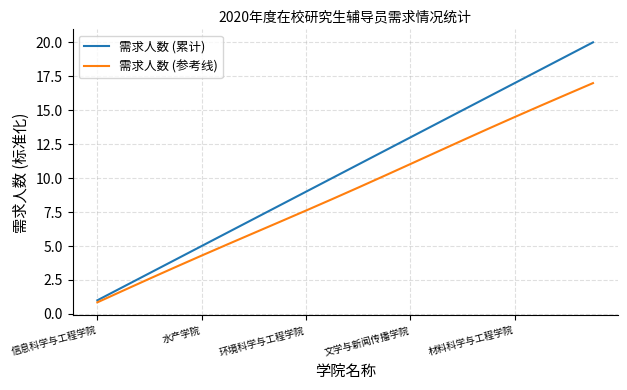

Which series has the largest total across all categories?

需求人数 (累计)